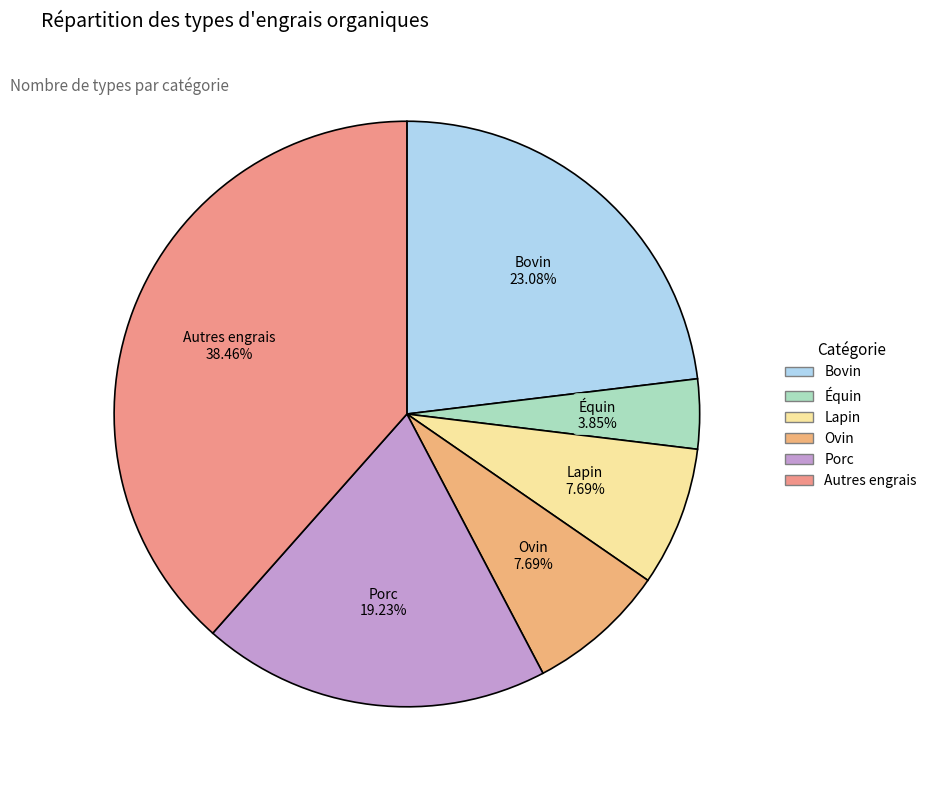

Do Bovin and Porc together represent more than half of the pie?

No